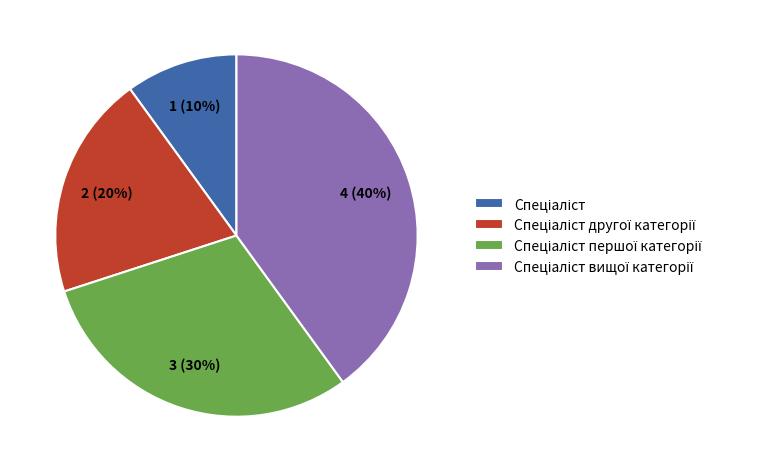

To the nearest percent, what is the average slice percentage?

25%